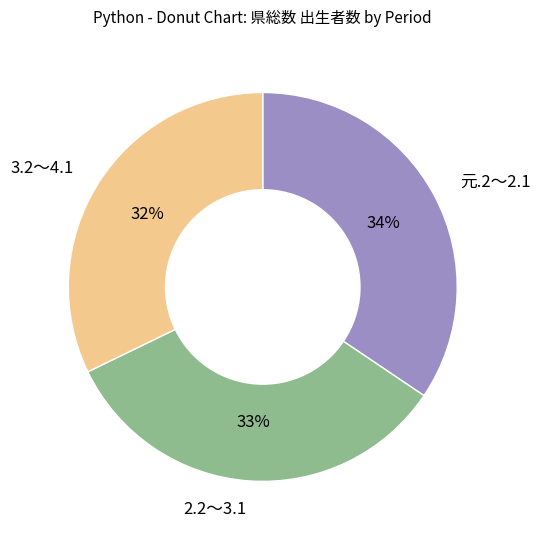

To the nearest percent, what is the difference between the 2.2～3.1 and 3.2～4.1 slice percentages?

1%